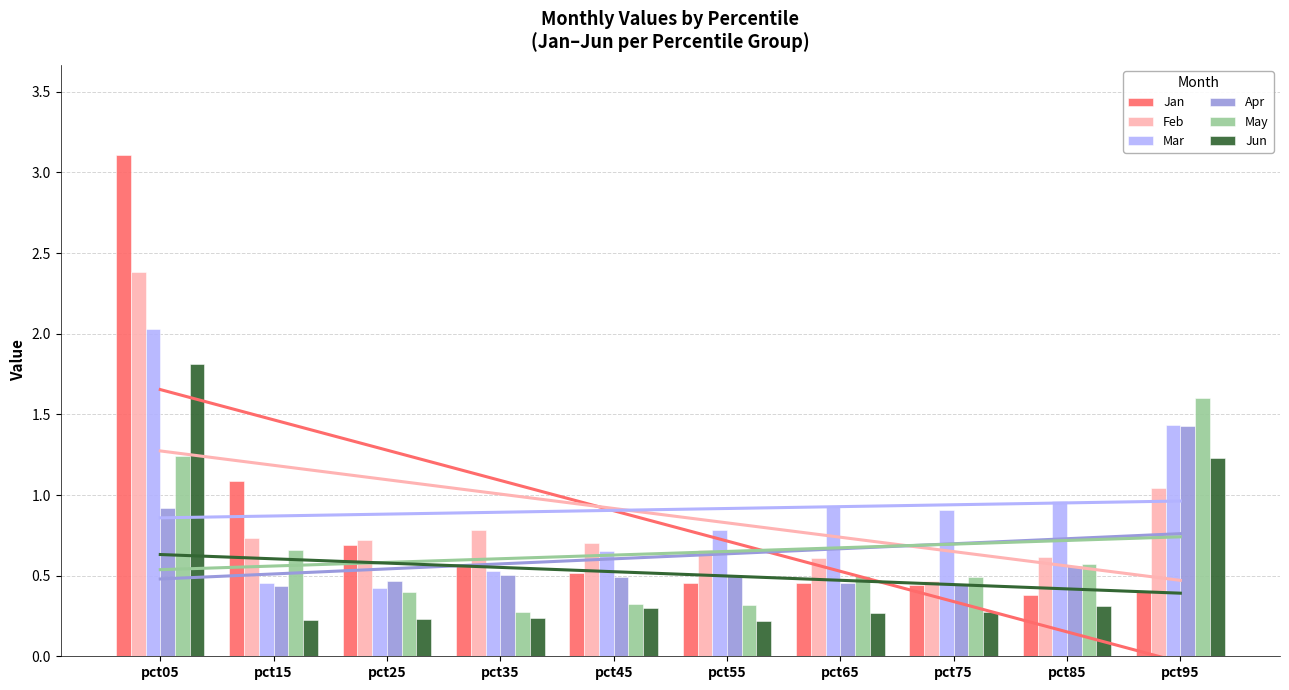

Reading right to left, extract all data points from this chart.

Jan: pct95=0.4	pct85=0.4	pct75=0.4	pct65=0.5	pct55=0.5	pct45=0.5	pct35=0.6	pct25=0.7	pct15=1.1	pct05=3.1
Feb: pct95=1.0	pct85=0.6	pct75=0.5	pct65=0.6	pct55=0.7	pct45=0.7	pct35=0.8	pct25=0.7	pct15=0.7	pct05=2.4
Mar: pct95=1.4	pct85=1.0	pct75=0.9	pct65=0.9	pct55=0.8	pct45=0.7	pct35=0.5	pct25=0.4	pct15=0.5	pct05=2.0
Apr: pct95=1.4	pct85=0.6	pct75=0.4	pct65=0.5	pct55=0.5	pct45=0.5	pct35=0.5	pct25=0.5	pct15=0.4	pct05=0.9
May: pct95=1.6	pct85=0.6	pct75=0.5	pct65=0.5	pct55=0.3	pct45=0.3	pct35=0.3	pct25=0.4	pct15=0.7	pct05=1.2
Jun: pct95=1.2	pct85=0.3	pct75=0.3	pct65=0.3	pct55=0.2	pct45=0.3	pct35=0.2	pct25=0.2	pct15=0.2	pct05=1.8